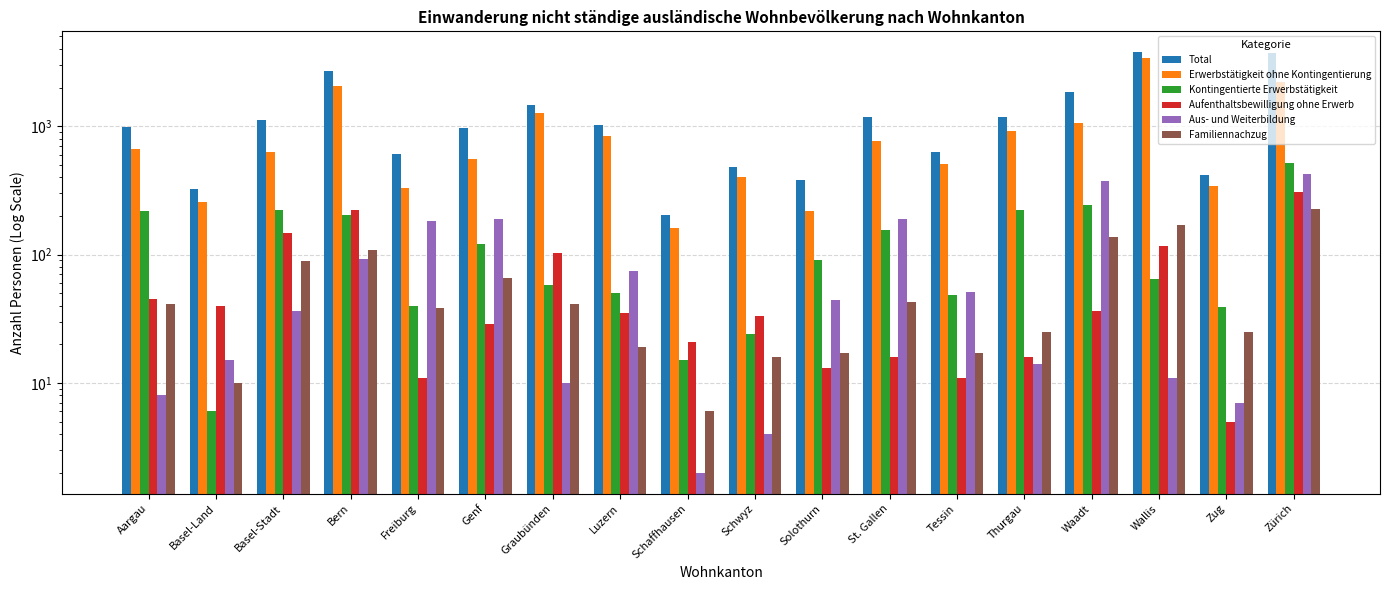

What is the greatest value displayed?

3758